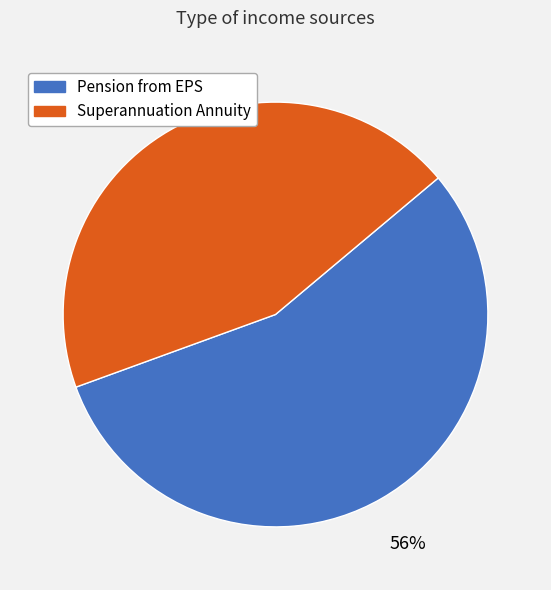

To the nearest percent, what is the combined percentage of Superannuation Annuity and Pension from EPS?

100%